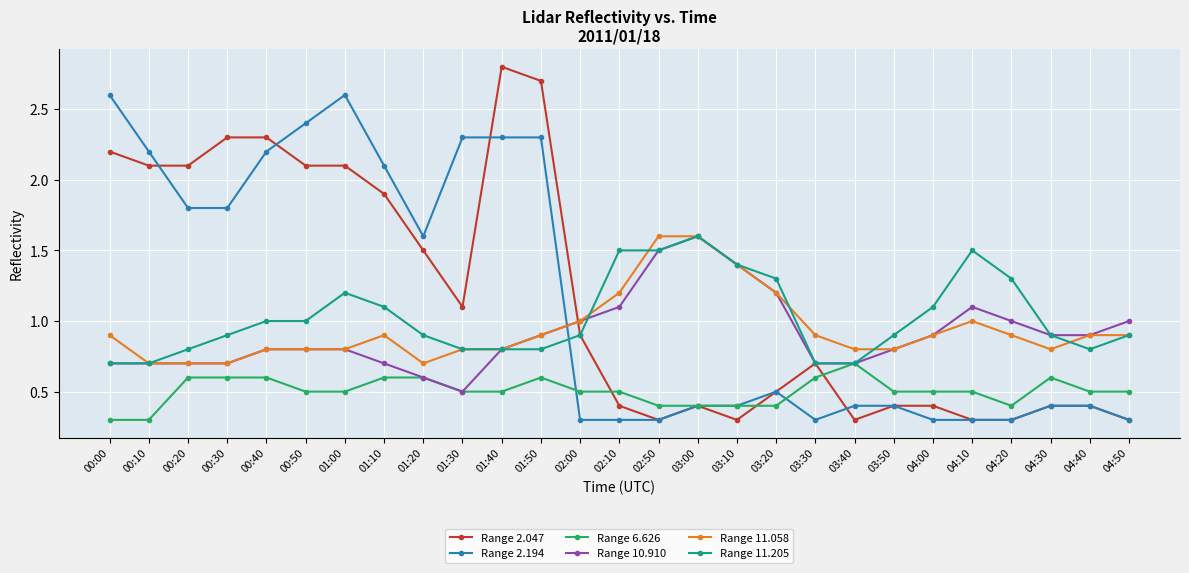

Is the value of Range 10.910 at 01:30 greater than the value of Range 11.205 at 00:00?

No